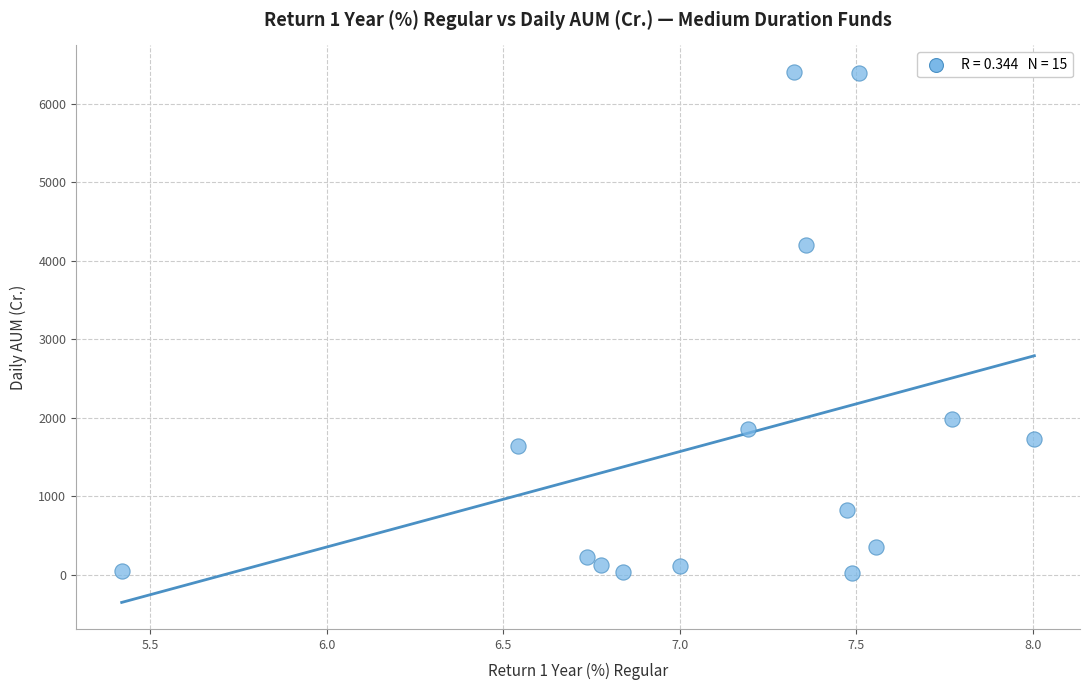

What is the range of X values (max minus min)?

2.6